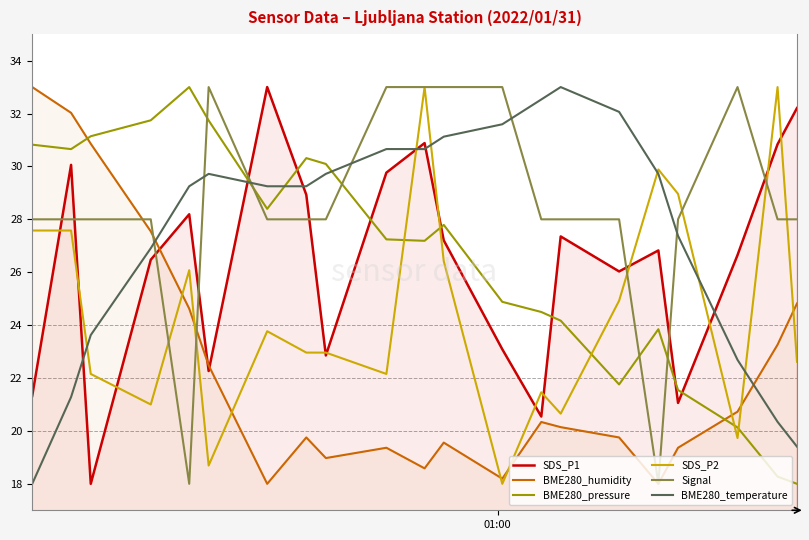

Which series has the largest total across all categories?

Signal